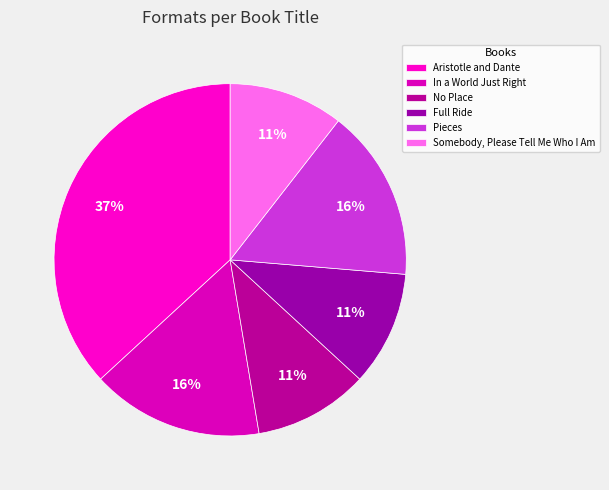

Which category has the biggest portion of the pie?

Aristotle and Dante